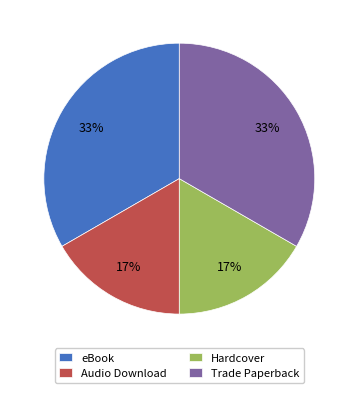

True or false: eBook accounts for 28% of the total.

False